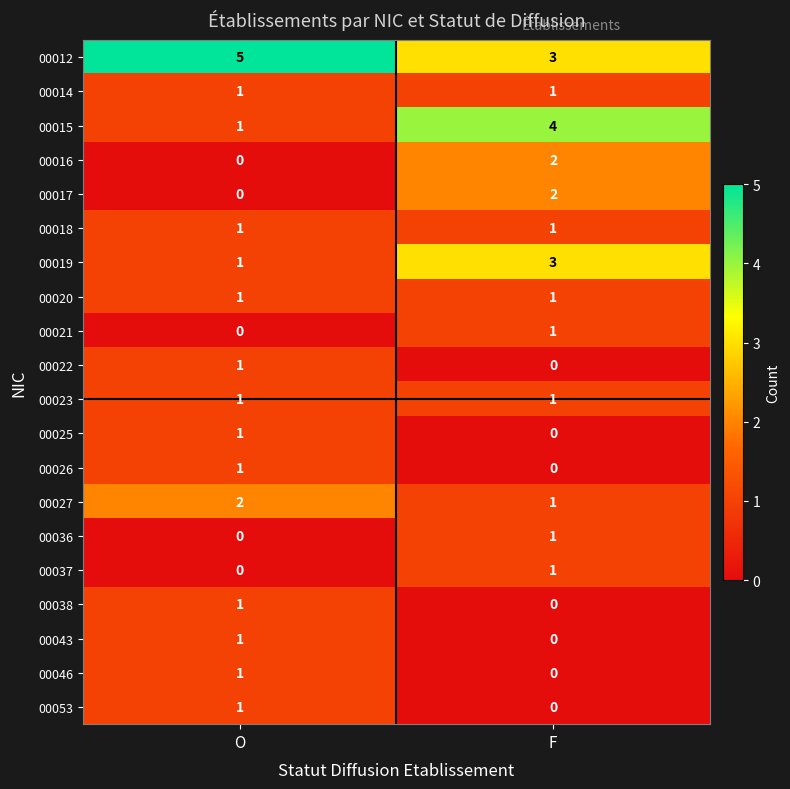

True or false: 00026 has a value of 2 at O.

False